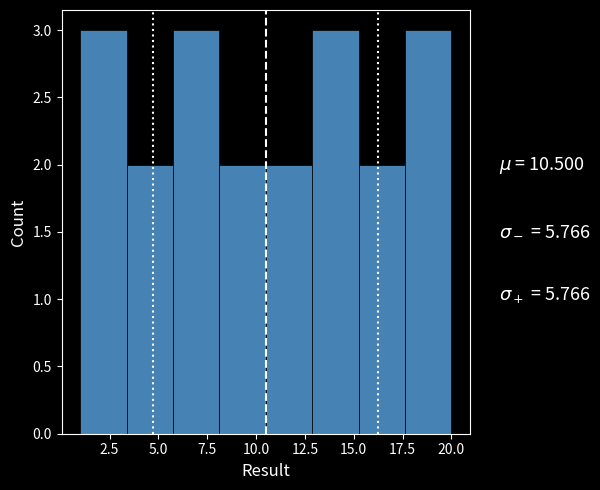

How tall is the bar that spans 1.0 to 3.5 on the x-axis? Neither the bar edges nor the heights are printed on the chart, so give them approximately, as read against the axes.

3